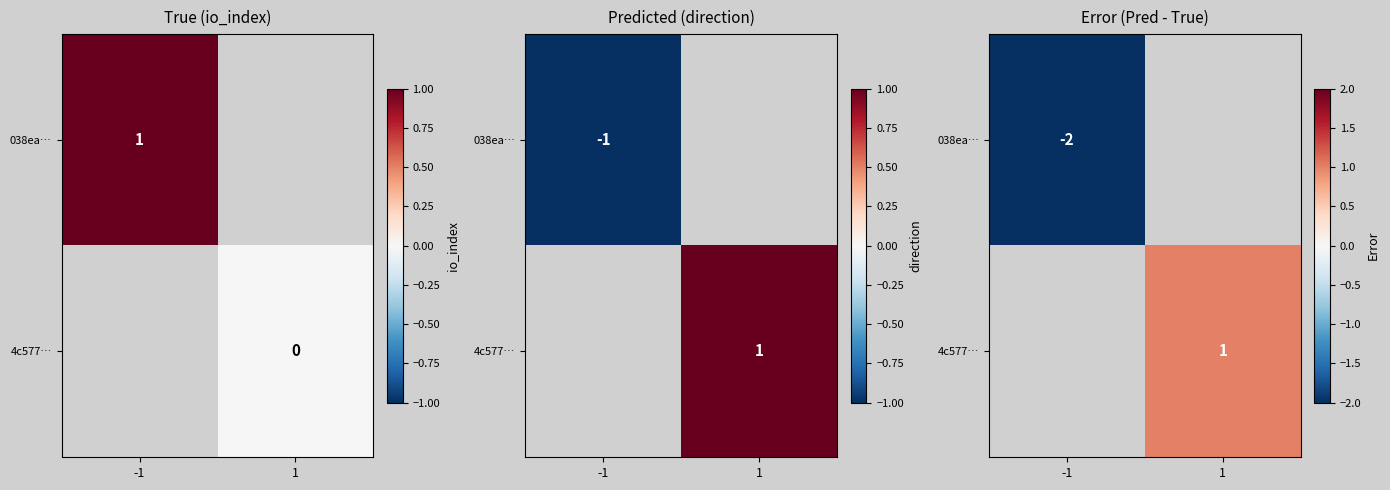

The 038ea… series shows -2.0 at -1. True or false?

True